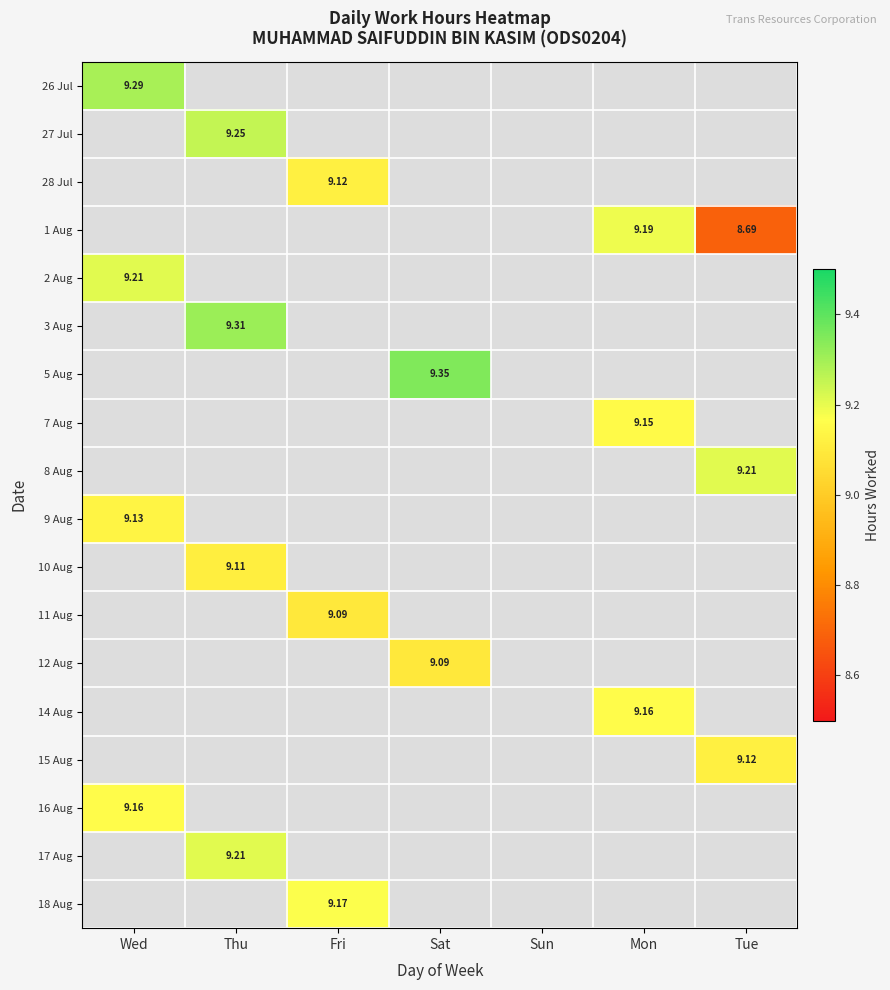

The 16 Aug series shows 9.2 at Wed. True or false?

True